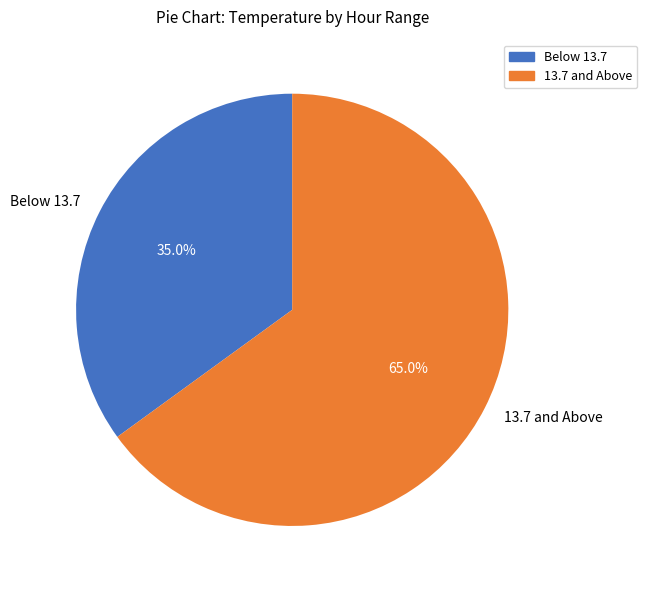

What is the majority slice?

13.7 and Above